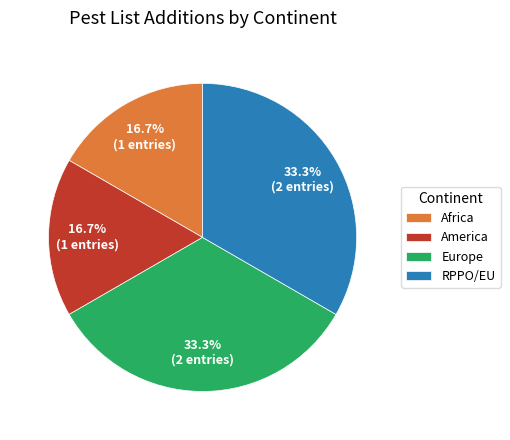

True or false: RPPO/EU accounts for 12% of the total.

False